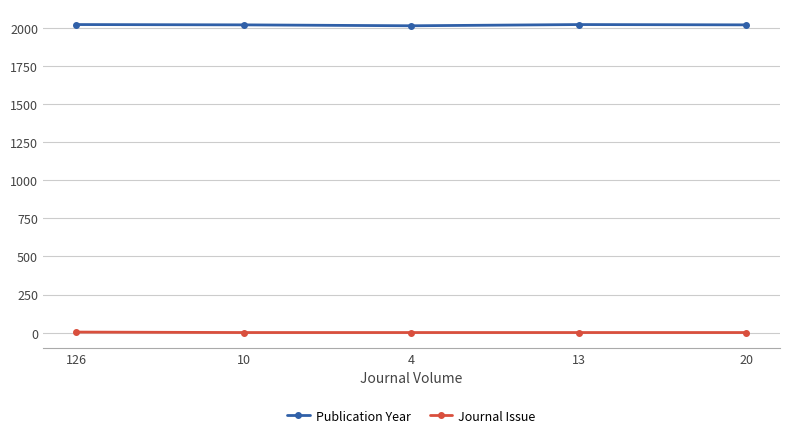

What is the minimum value for Publication Year?

2014